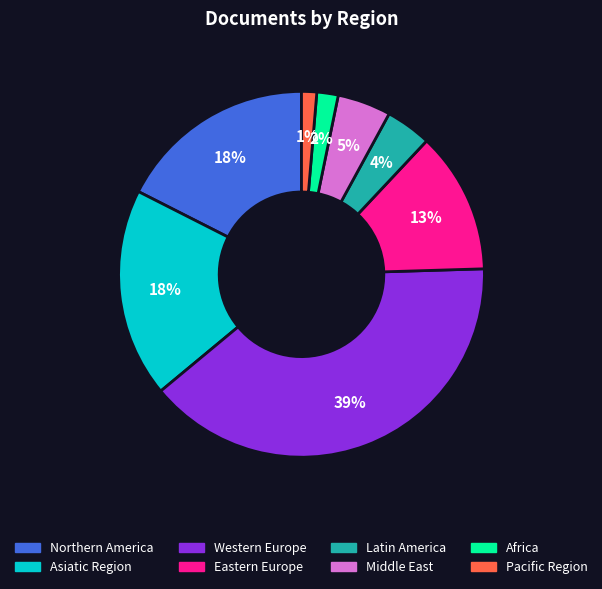

Is the sum of Asiatic Region and Eastern Europe greater than half?

No